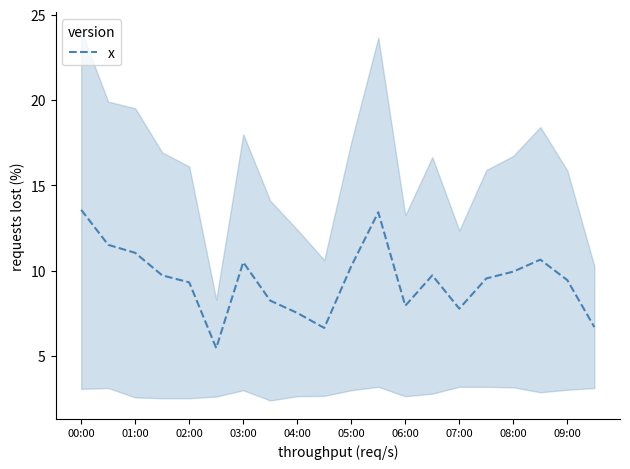

What is the difference between the values at 16 and 17?

0.7